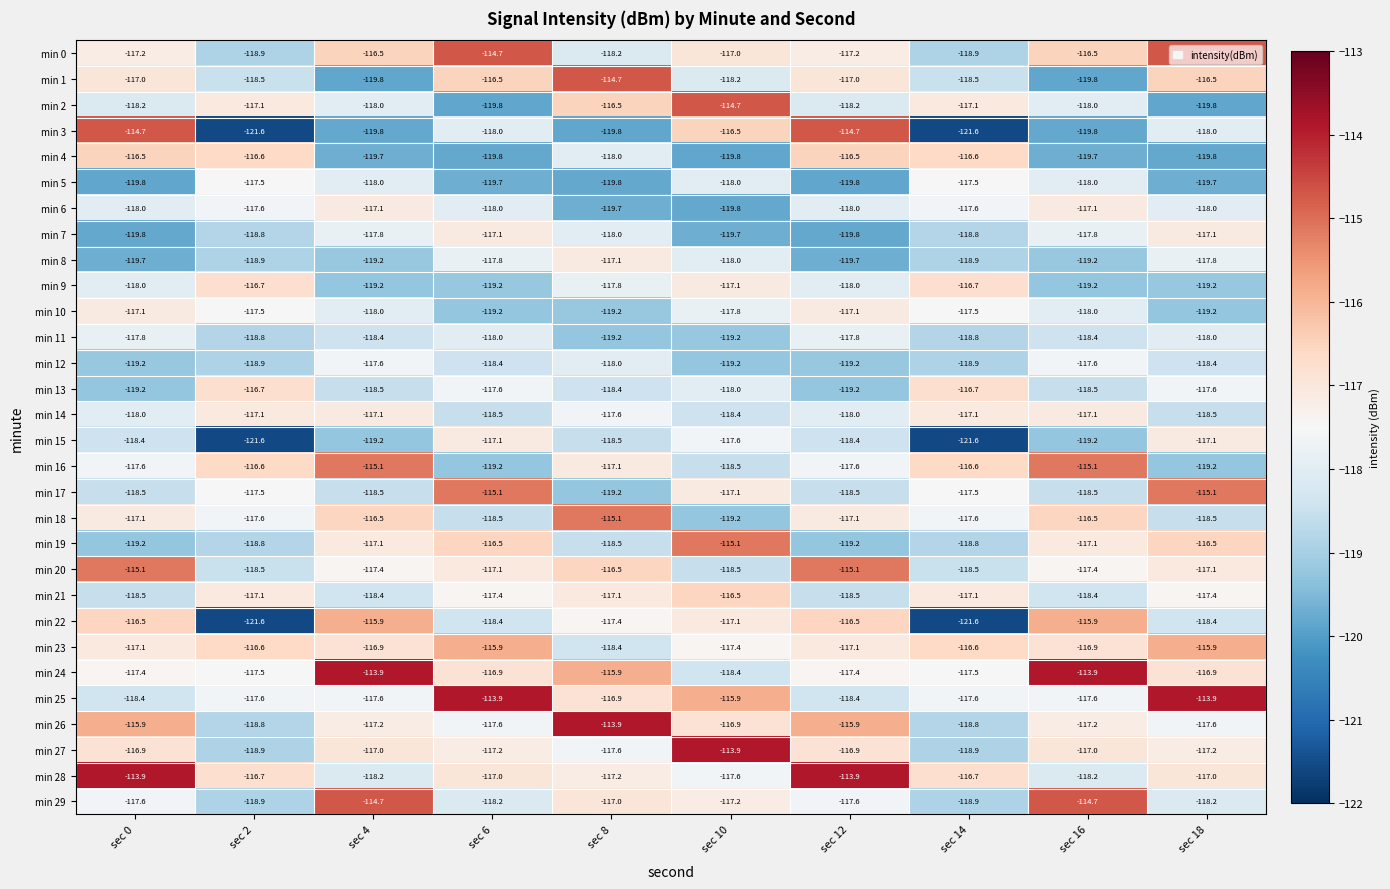

What is the difference between the second highest and second lowest values in the min 28 series?

4.3